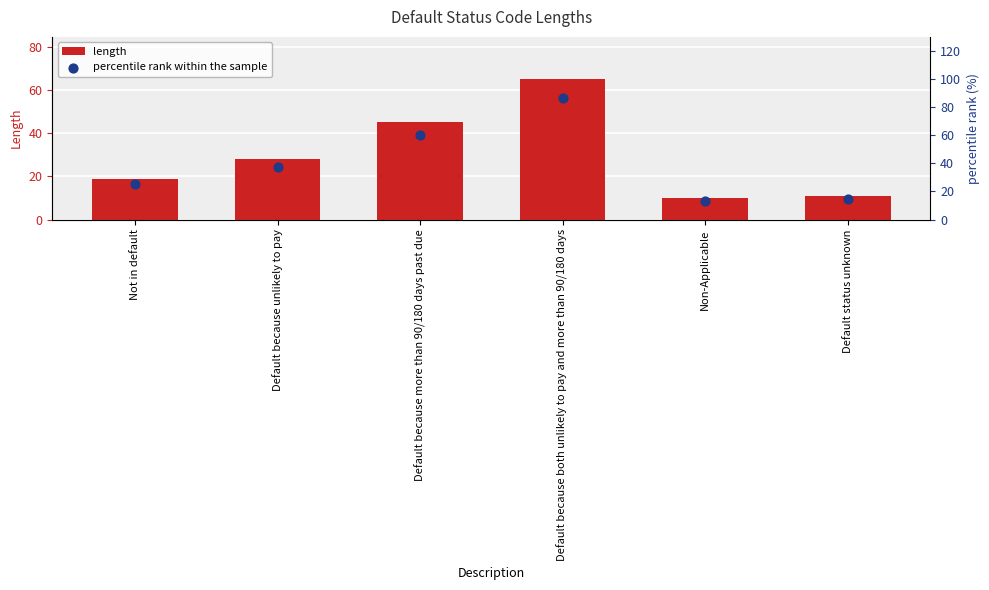

What are all the series names shown in the legend?

length, percentile rank within the sample